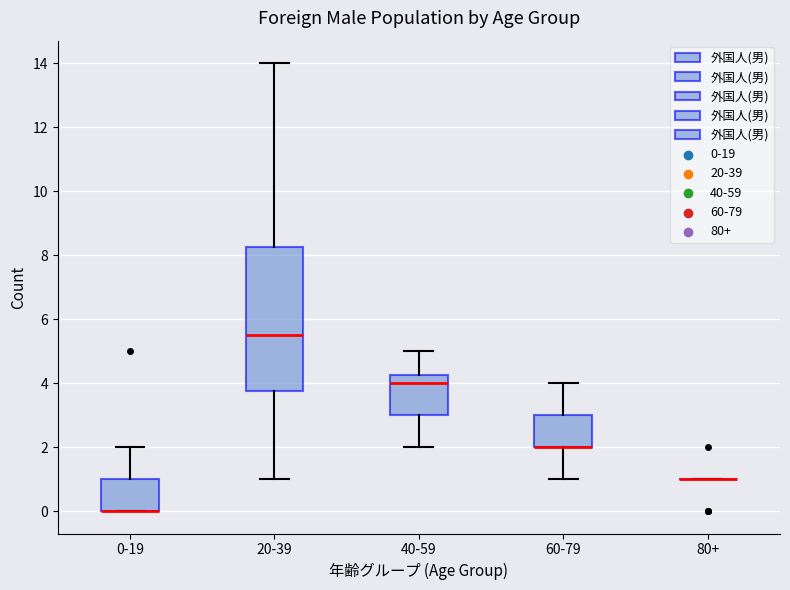

Where does the lower whisker of the box for 60-79 end on the y-axis? The values are not printed on the chart, so give them approximately, as read against the axis.

1.0